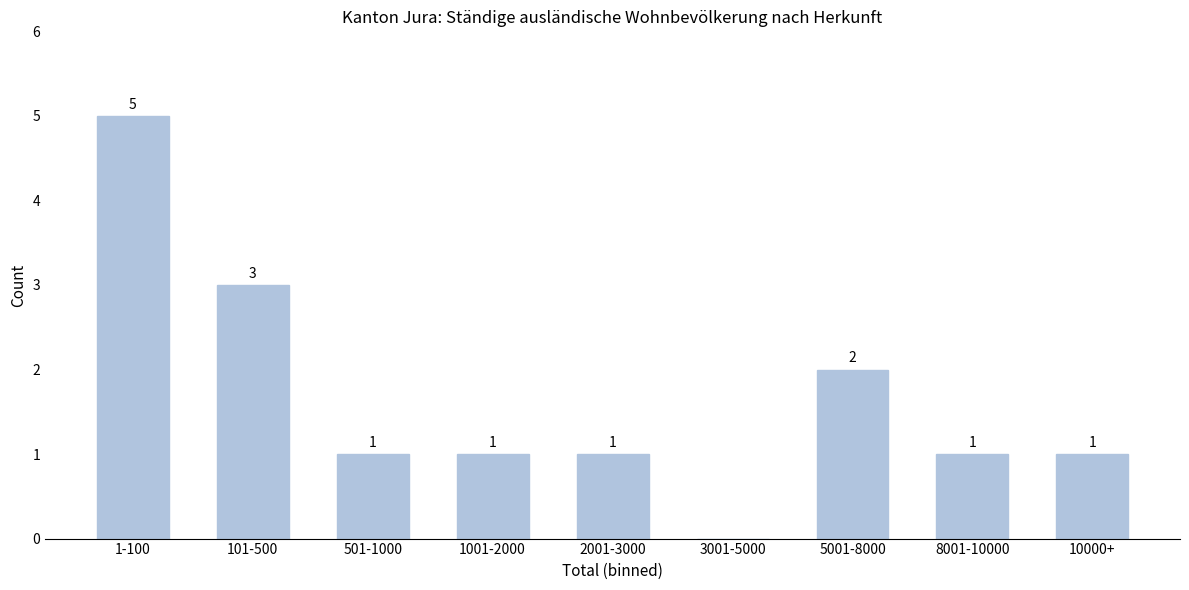

Reading left to right, what are all the values shown in this chart?

1-100=5	101-500=3	501-1000=1	1001-2000=1	2001-3000=1	3001-5000=0	5001-8000=2	8001-10000=1	10000+=1